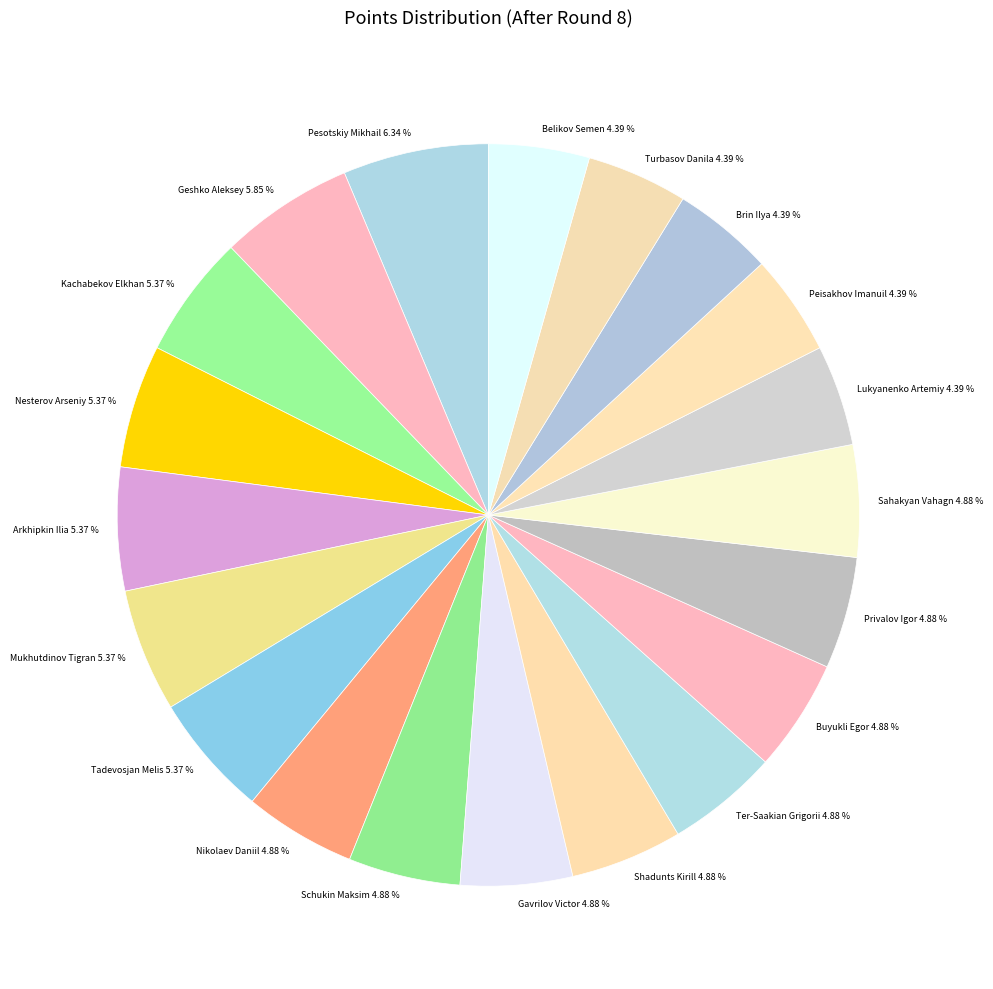

The Sahakyan Vahagn slice represents 5% of the pie. True or false?

True